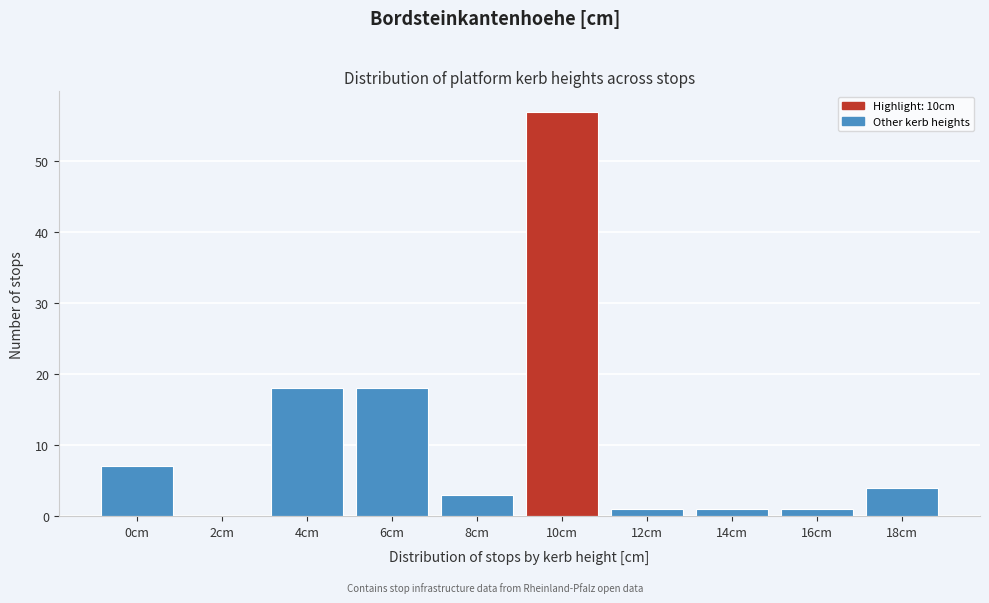

Reading right to left, extract all data points from this chart.

18cm=4	16cm=1	14cm=1	12cm=1	10cm=57	8cm=3	6cm=18	4cm=18	2cm=0	0cm=7